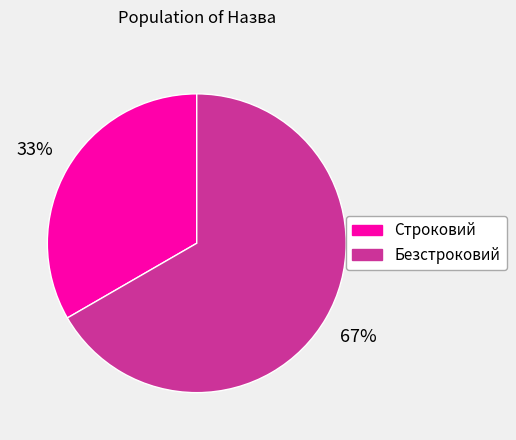

Count the number of slices in the pie.

2